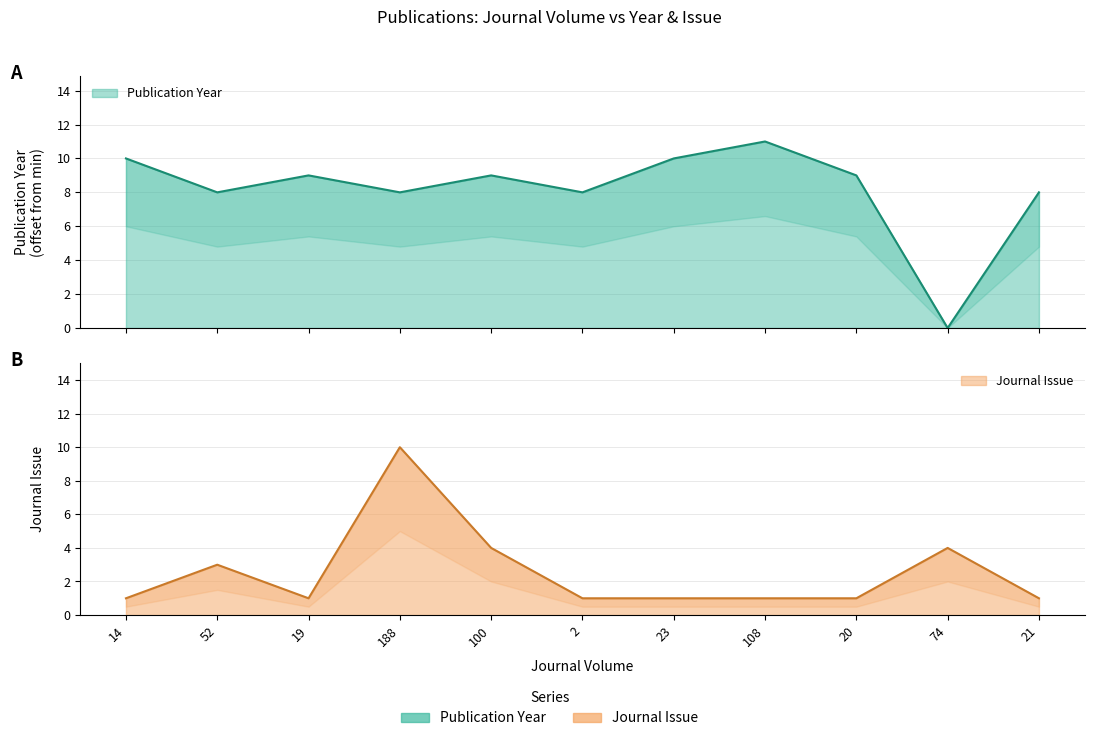

At how many categories does at least one series exceed 0?

11